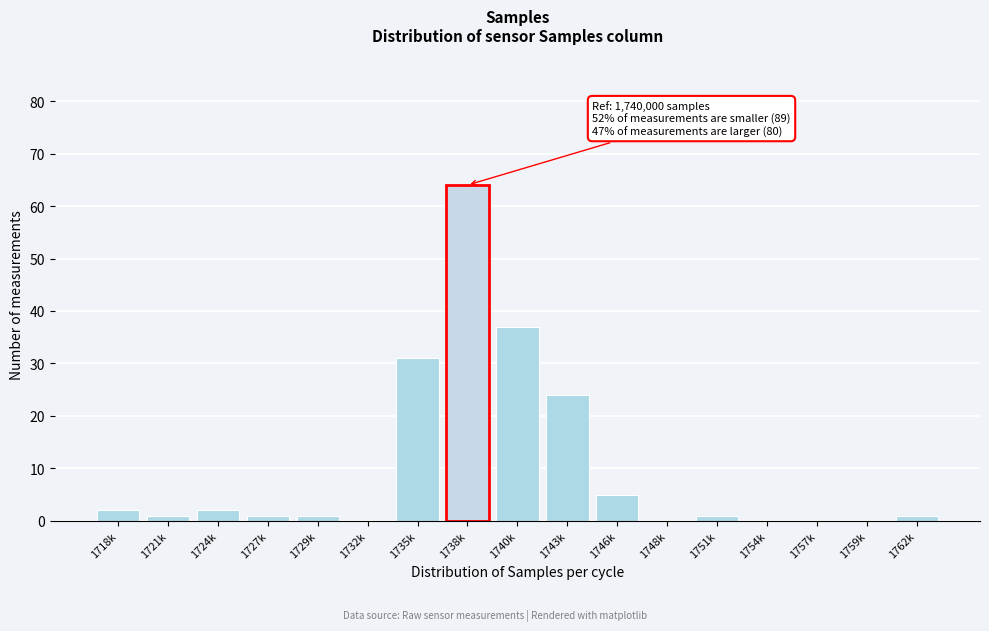

Reading left to right, transcribe all the data shown in this chart.

1718k=2	1721k=1	1724k=2	1727k=1	1729k=1	1732k=0	1735k=31	1738k=64	1740k=37	1743k=24	1746k=5	1748k=0	1751k=1	1754k=0	1757k=0	1759k=0	1762k=1